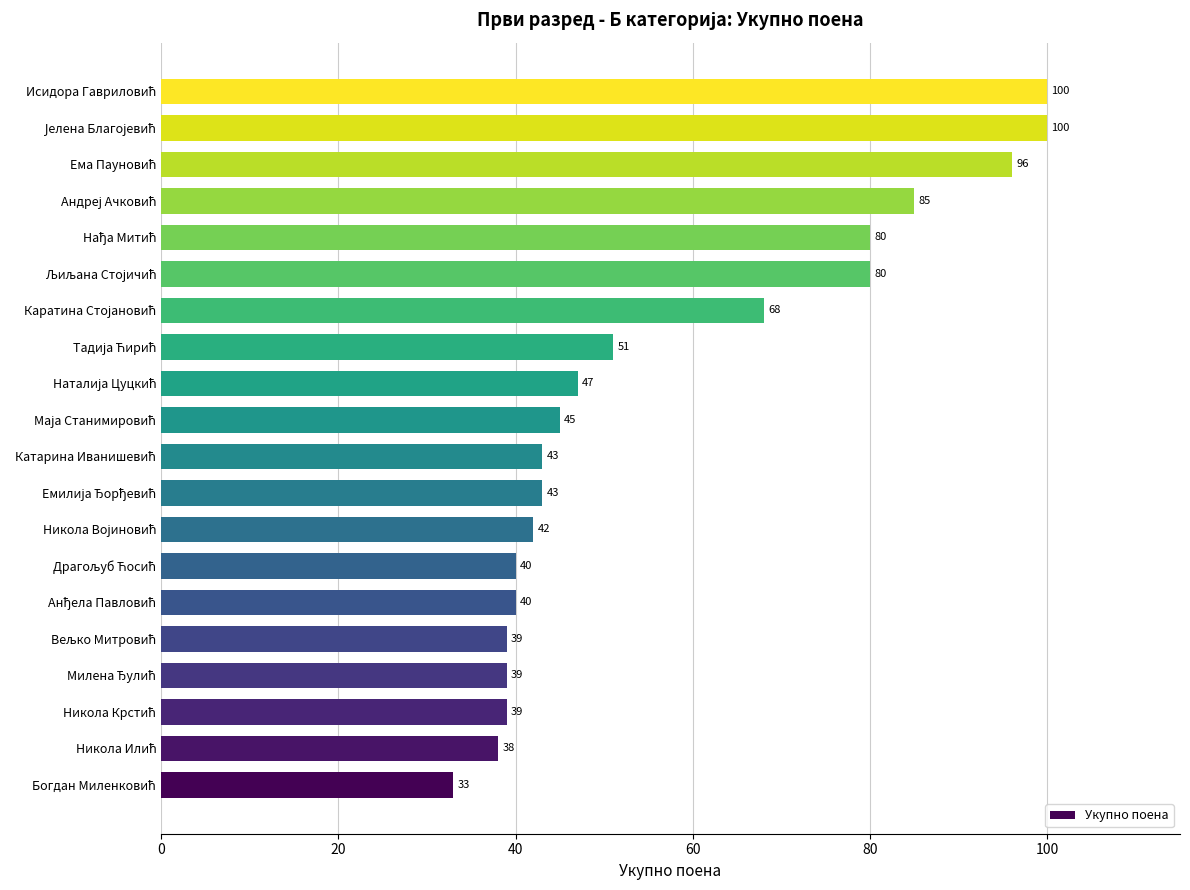

Reading top to bottom, what are all the values shown in this chart?

100	100	96	85	80	80	68	51	47	45	43	43	42	40	40	39	39	39	38	33